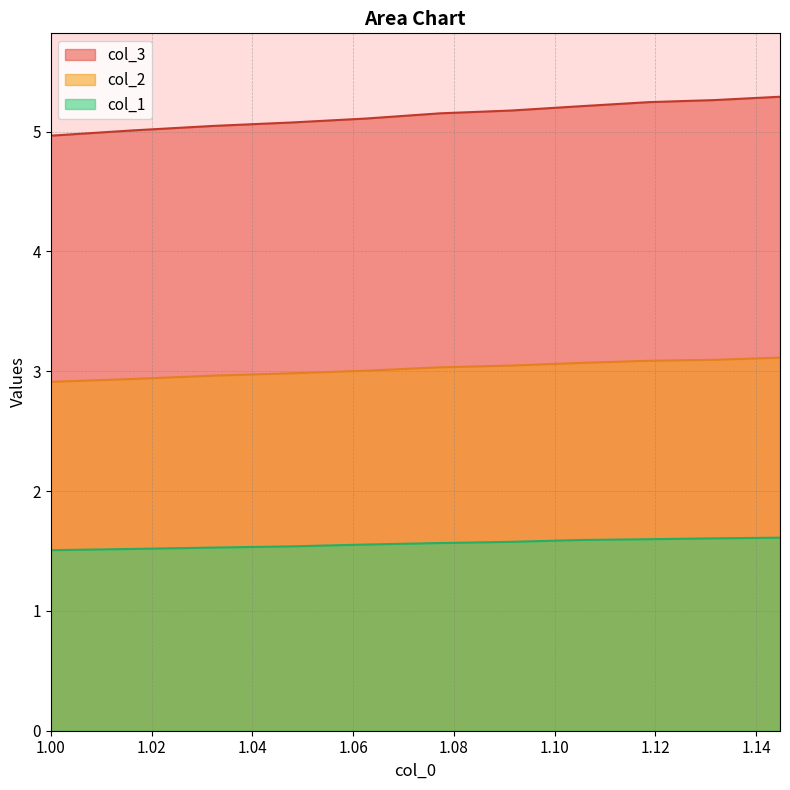

True or false: col_1 and col_2 cross at least once.

False